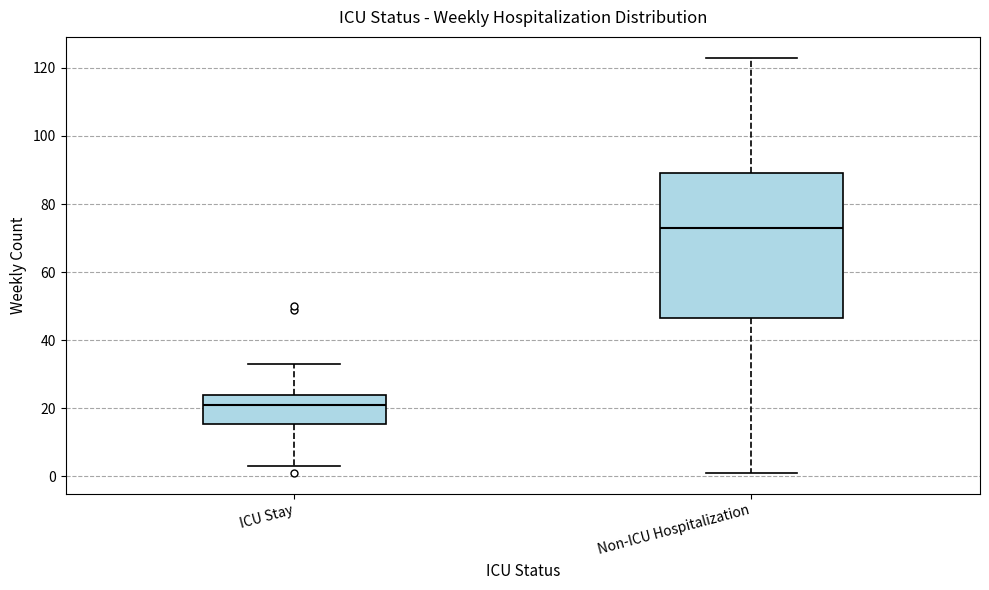

Which box's median line is the highest?

Non-ICU Hospitalization